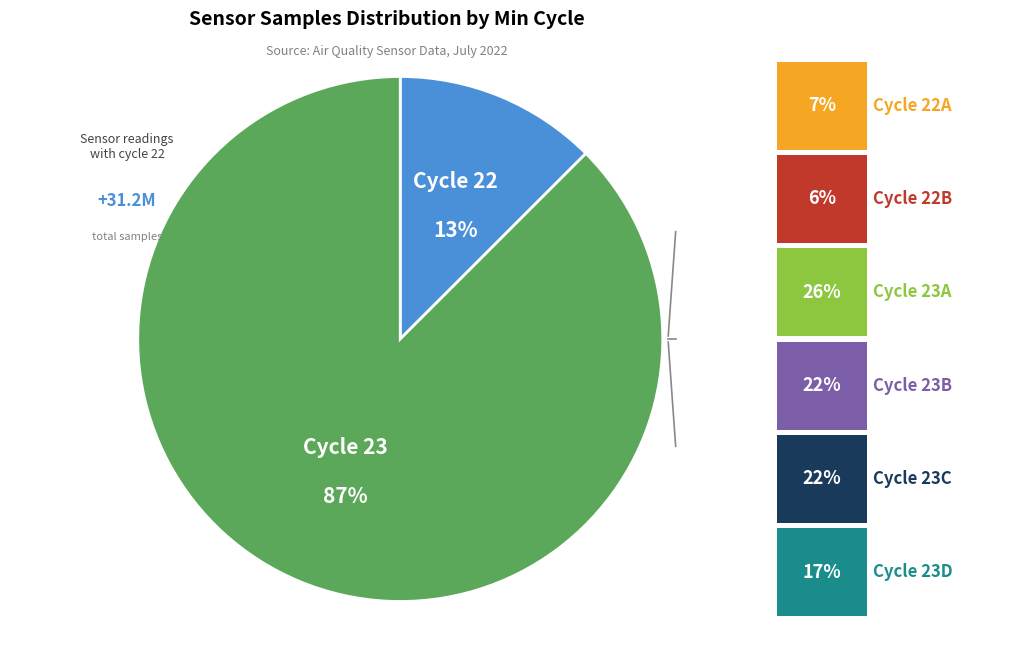

To the nearest percent, what is the average slice percentage?

50%